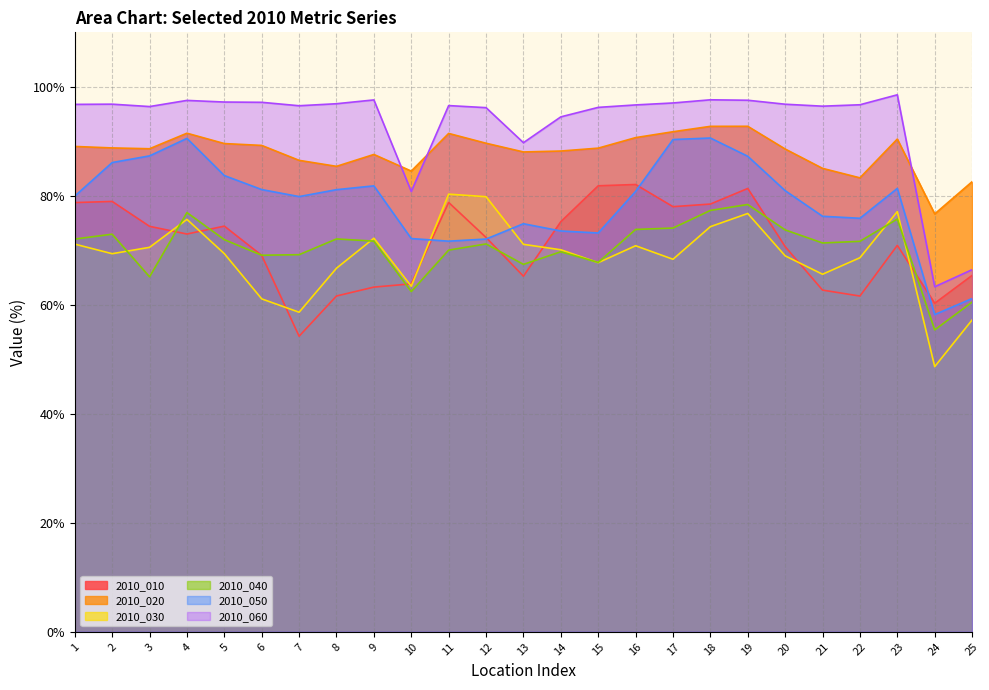

What is the value of the 2010_050 point at the 3rd from the left?

87.3